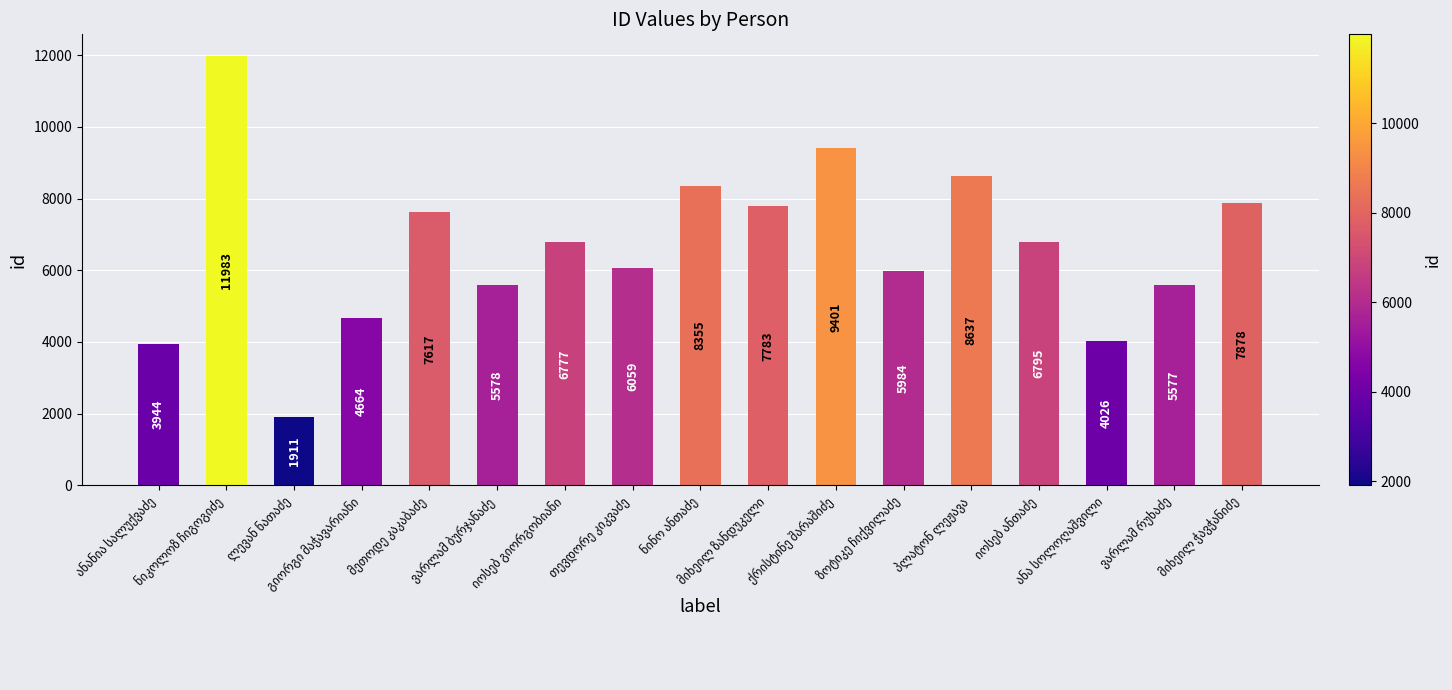

What is the greatest value displayed?

11983